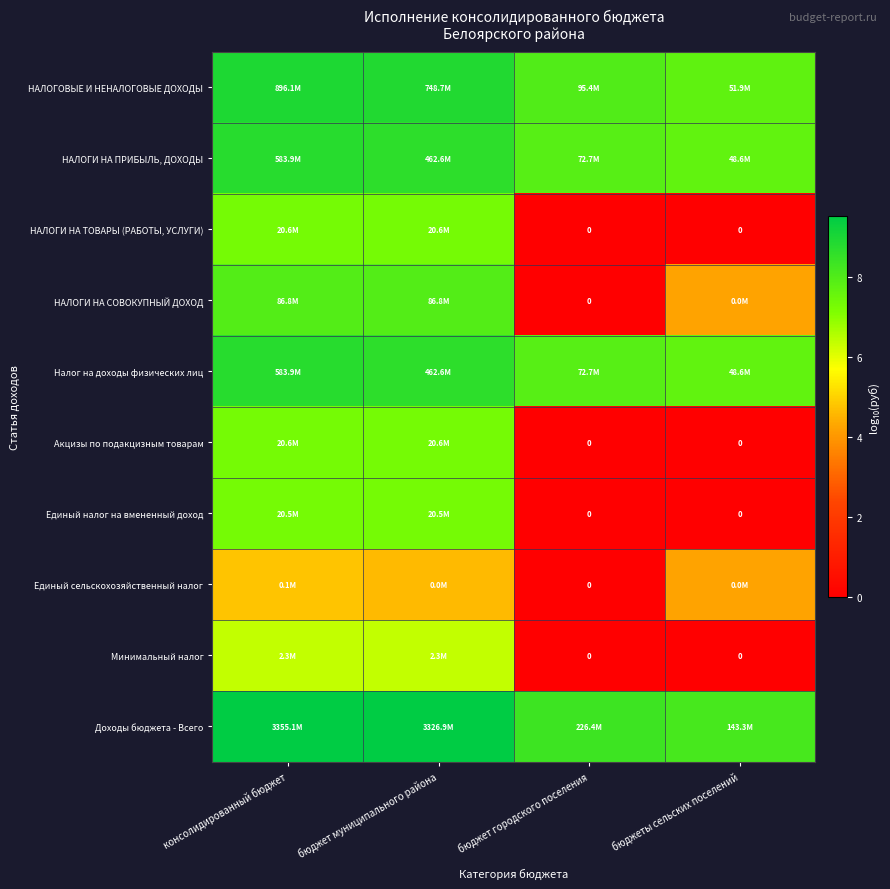

What is the difference between the highest and lowest values at бюджет муниципального района?

4.9